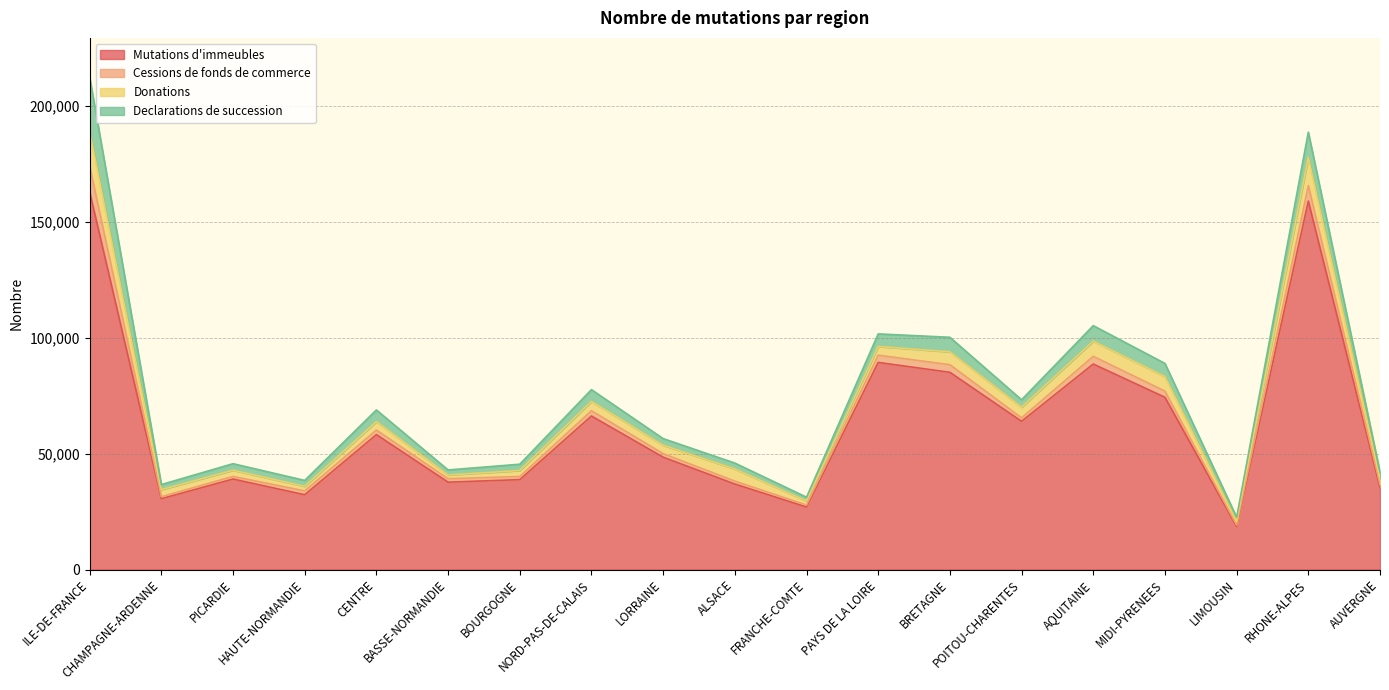

Is it true that Donations equals 876 at BASSE-NORMANDIE?

False